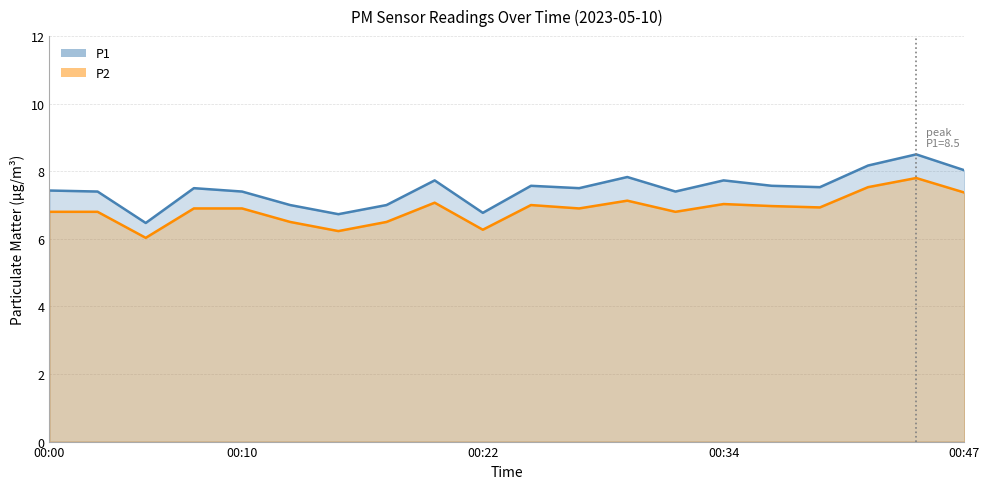

How many interior local valleys does the P1 series have?

6